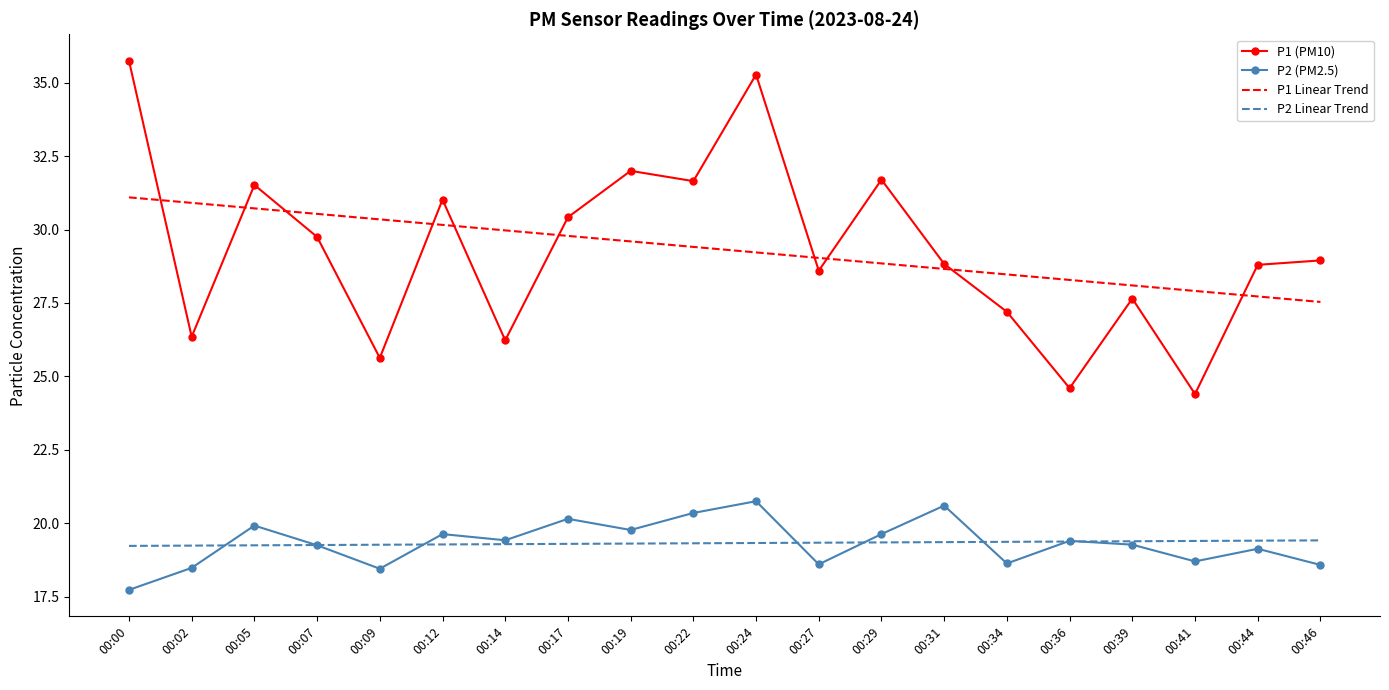

What is the difference between the second highest and minimum values in the P2 (PM2.5) series?

2.9